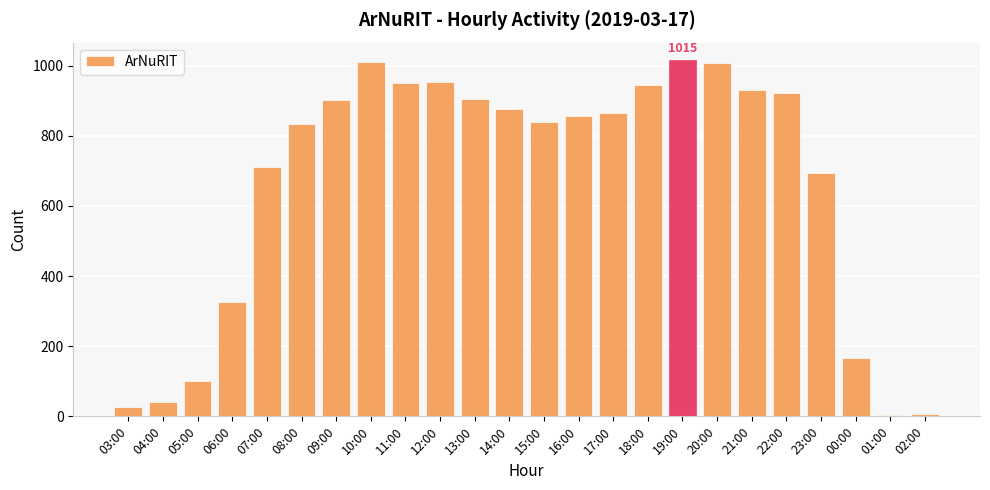

What is the maximum value shown in the chart?

1015